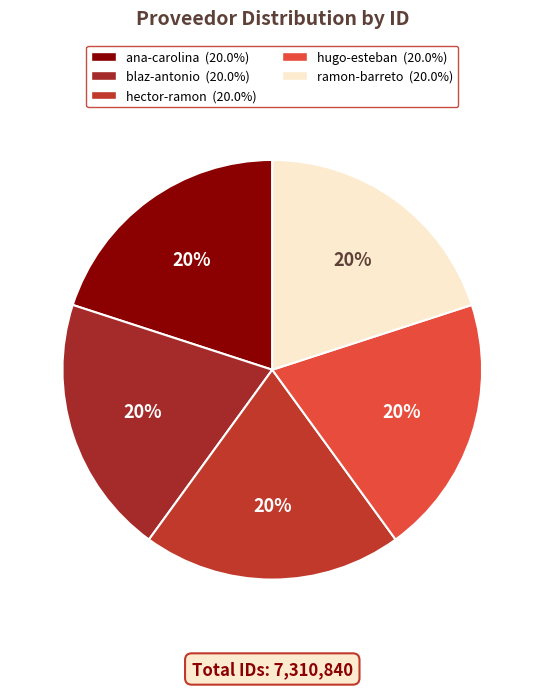

How many segments does this pie chart have?

5